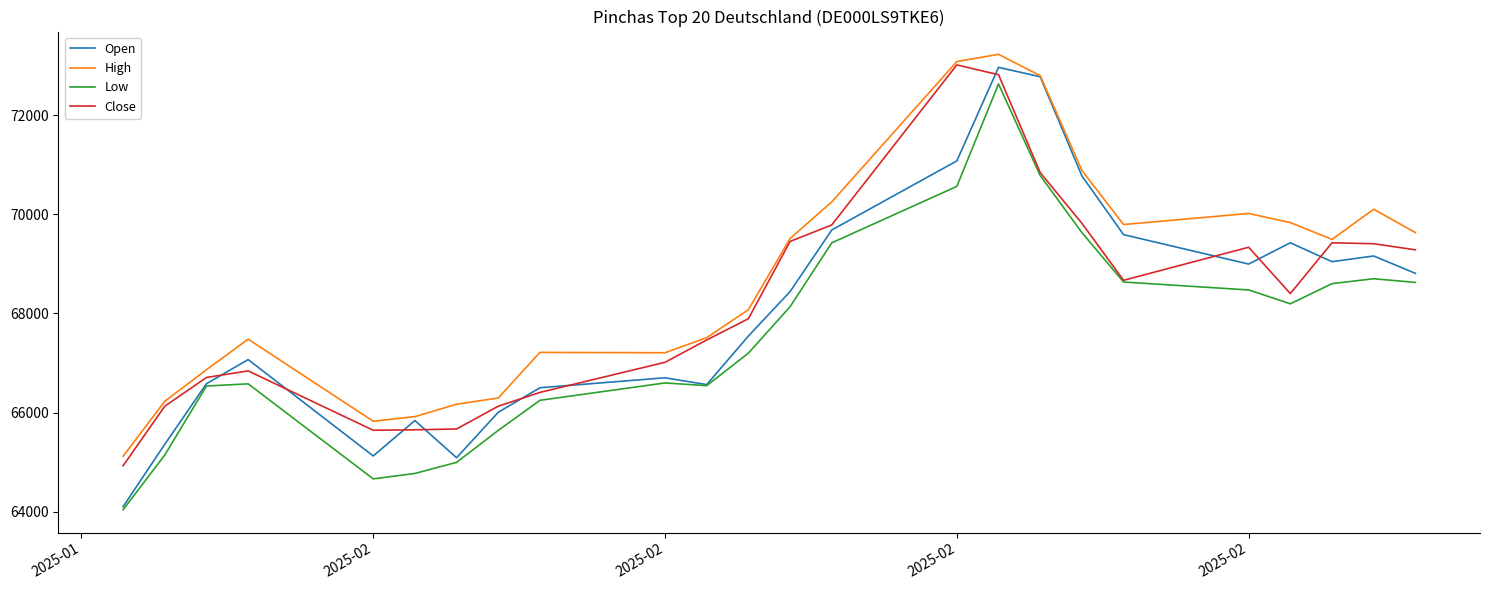

What is the minimum value for Close?

64929